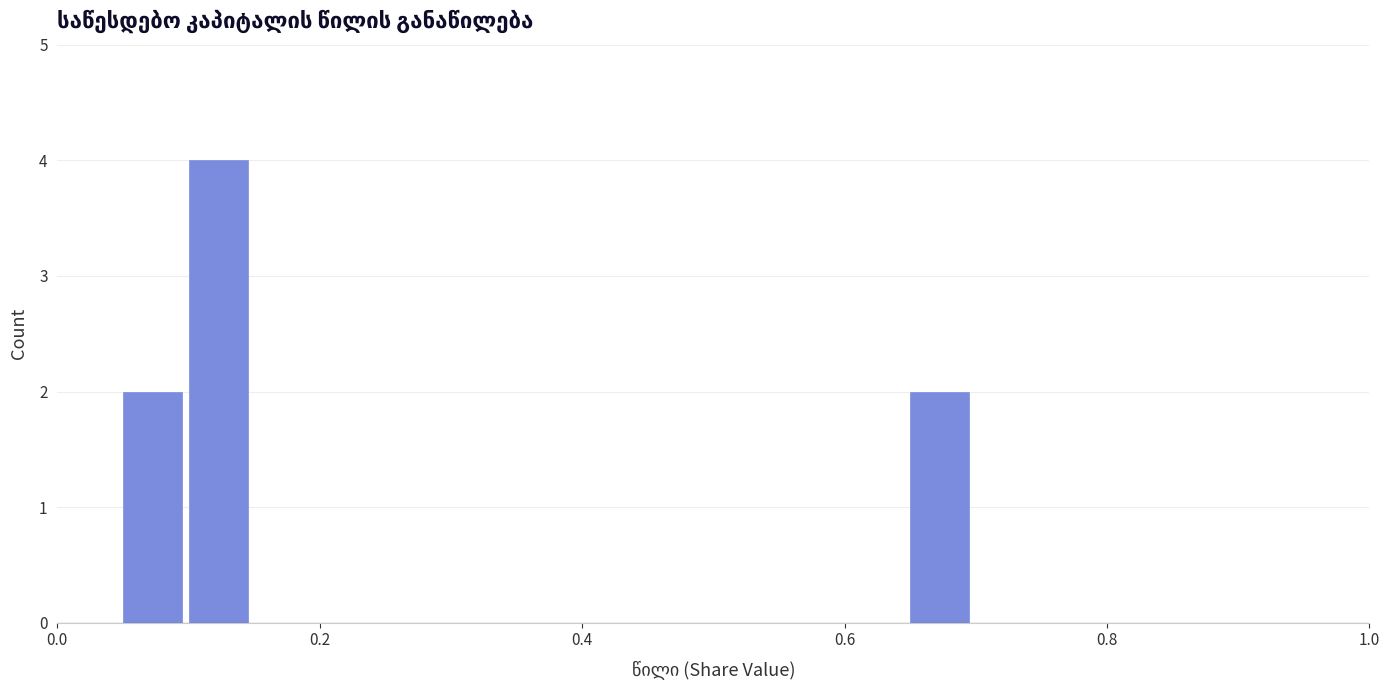

Around what value on the x-axis is the tallest bar? Give the approximate position of its centre, as read against the axis.

0.12